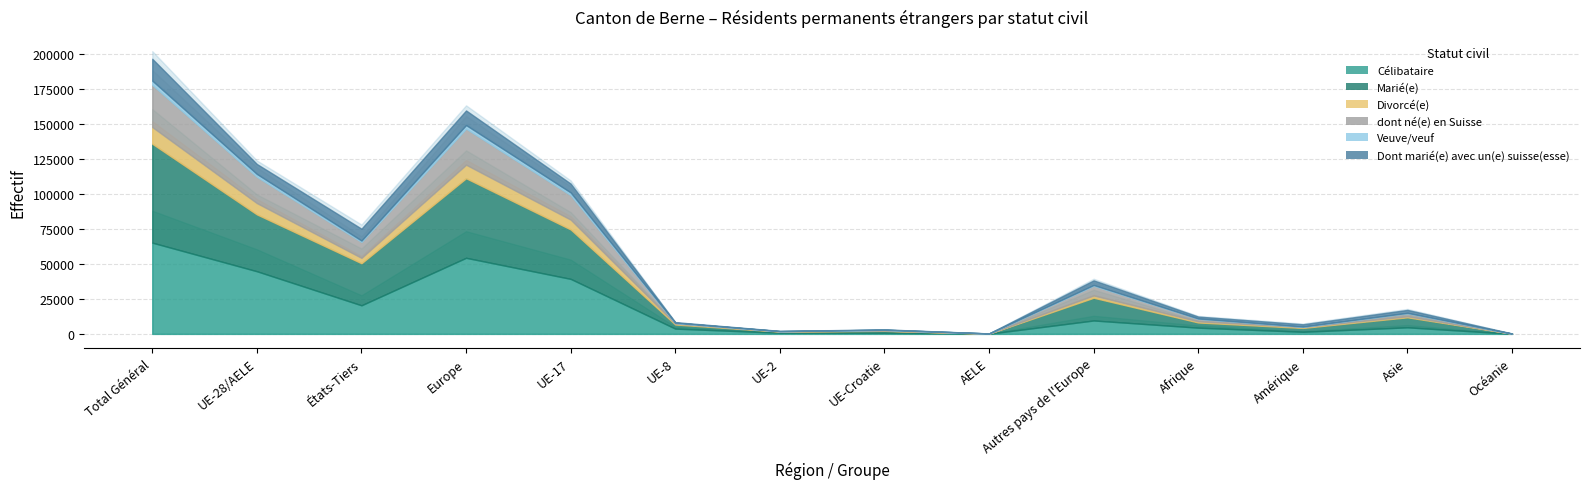

What is the spread (max minus min) of values at UE-17?

37491